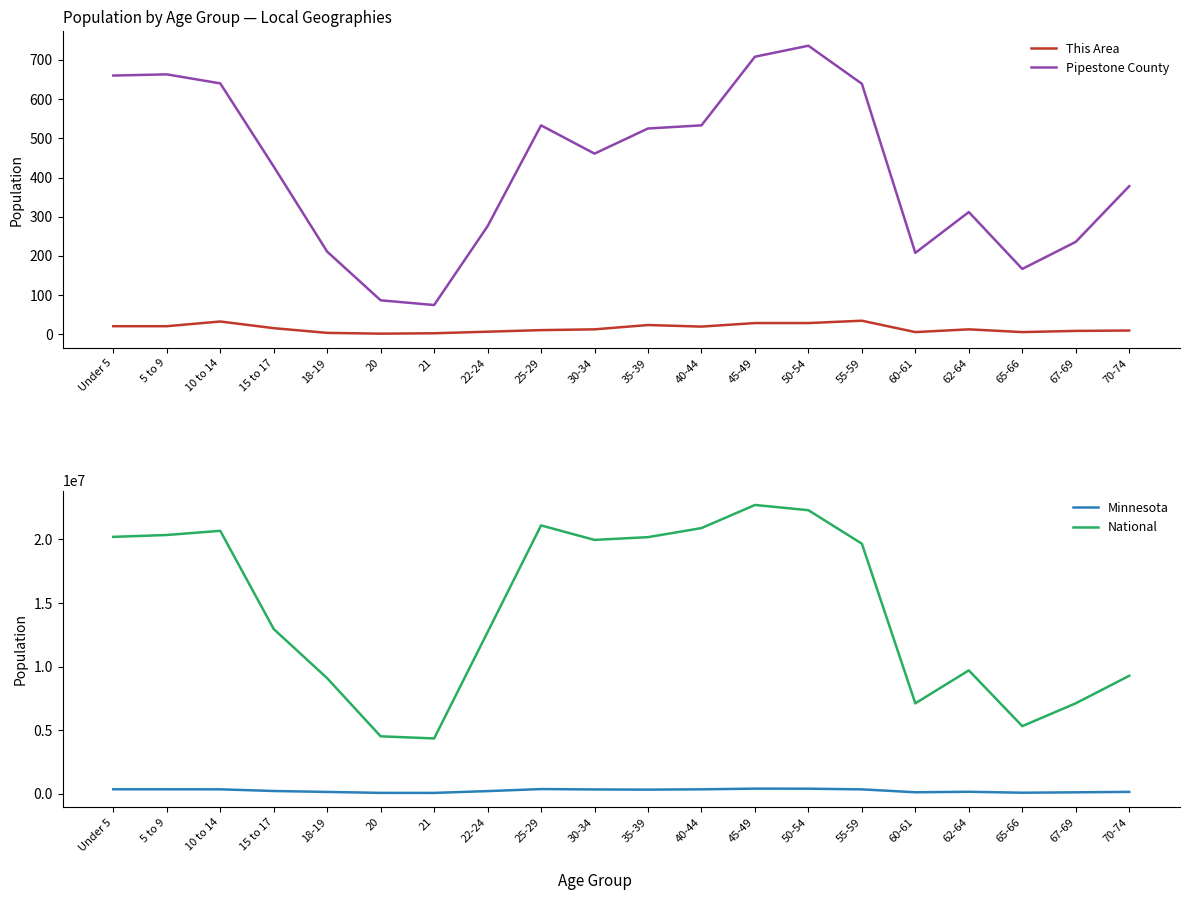

What is the maximum value for This Area?

35